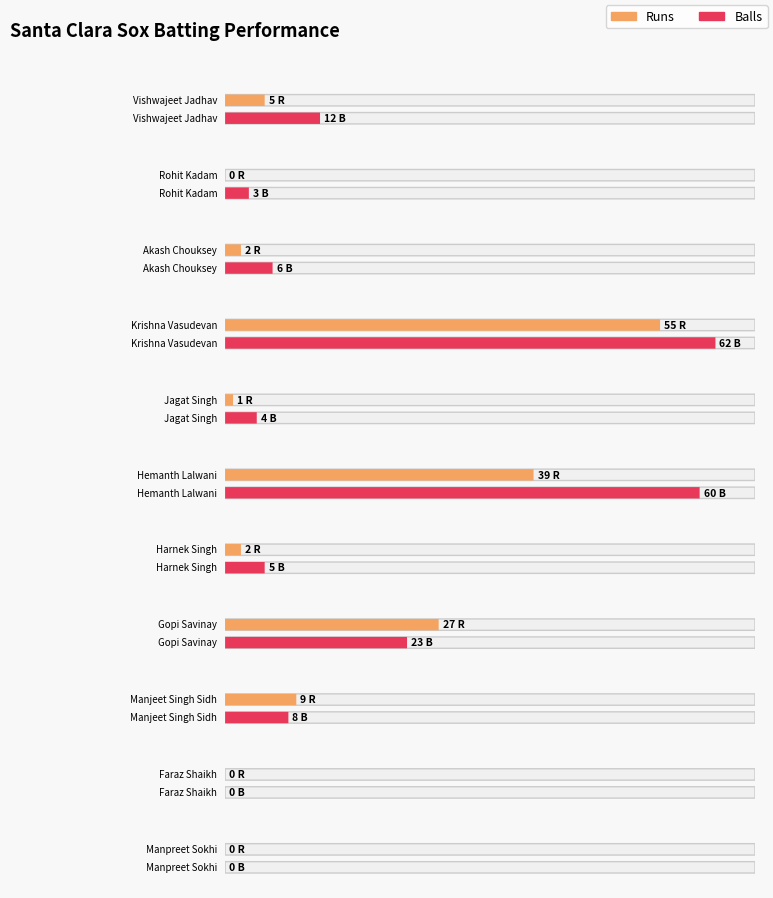

How many categories are shown in the chart?

11